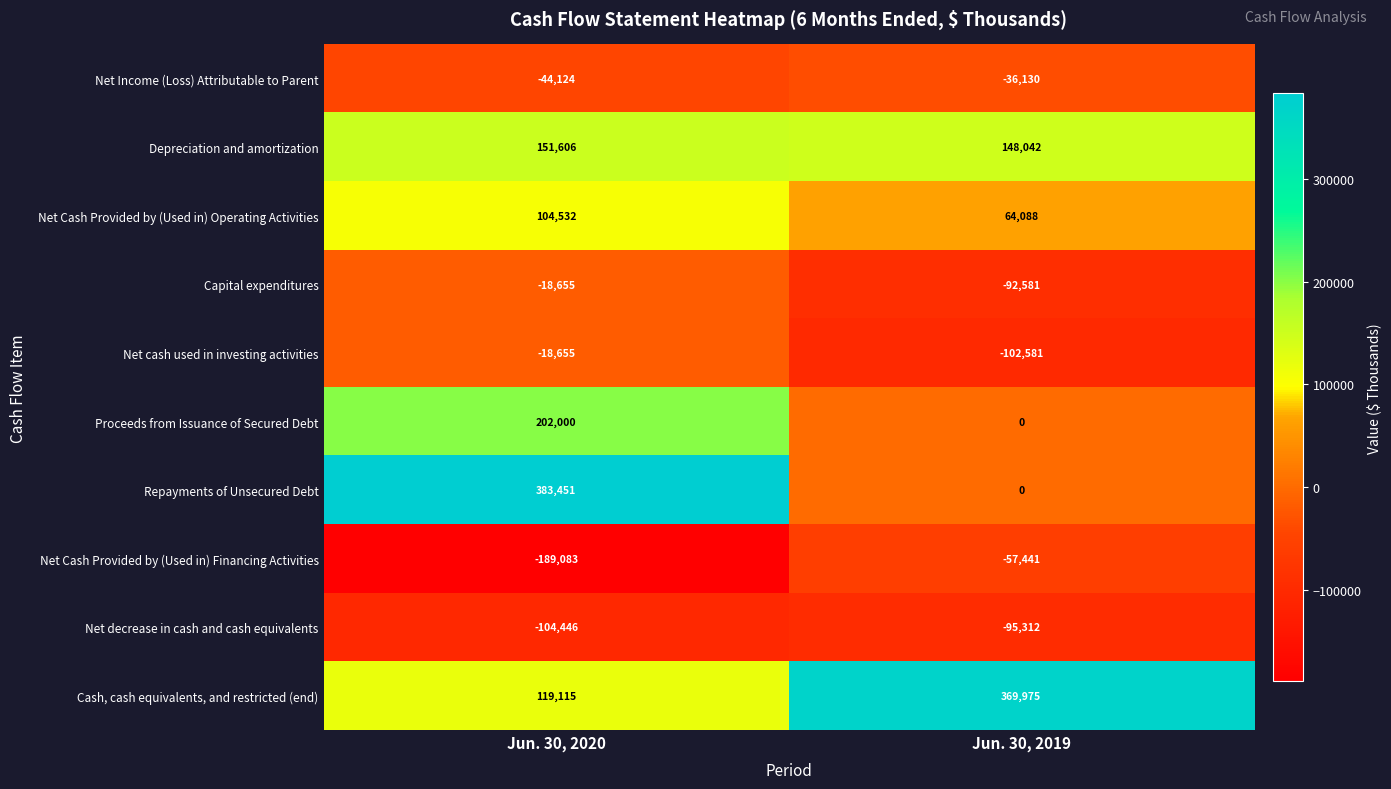

Reading right to left, what are all the values shown in this chart?

Net Income (Loss) Attributable to Parent: -36130	-44124
Depreciation and amortization: 148042	151606
Net Cash Provided by (Used in) Operating Activities: 64088	104532
Capital expenditures: -92581	-18655
Net cash used in investing activities: -102581	-18655
Proceeds from Issuance of Secured Debt: 0	202000
Repayments of Unsecured Debt: 0	383451
Net Cash Provided by (Used in) Financing Activities: -57441	-189083
Net decrease in cash and cash equivalents: -95312	-104446
Cash, cash equivalents, and restricted (end): 369975	119115